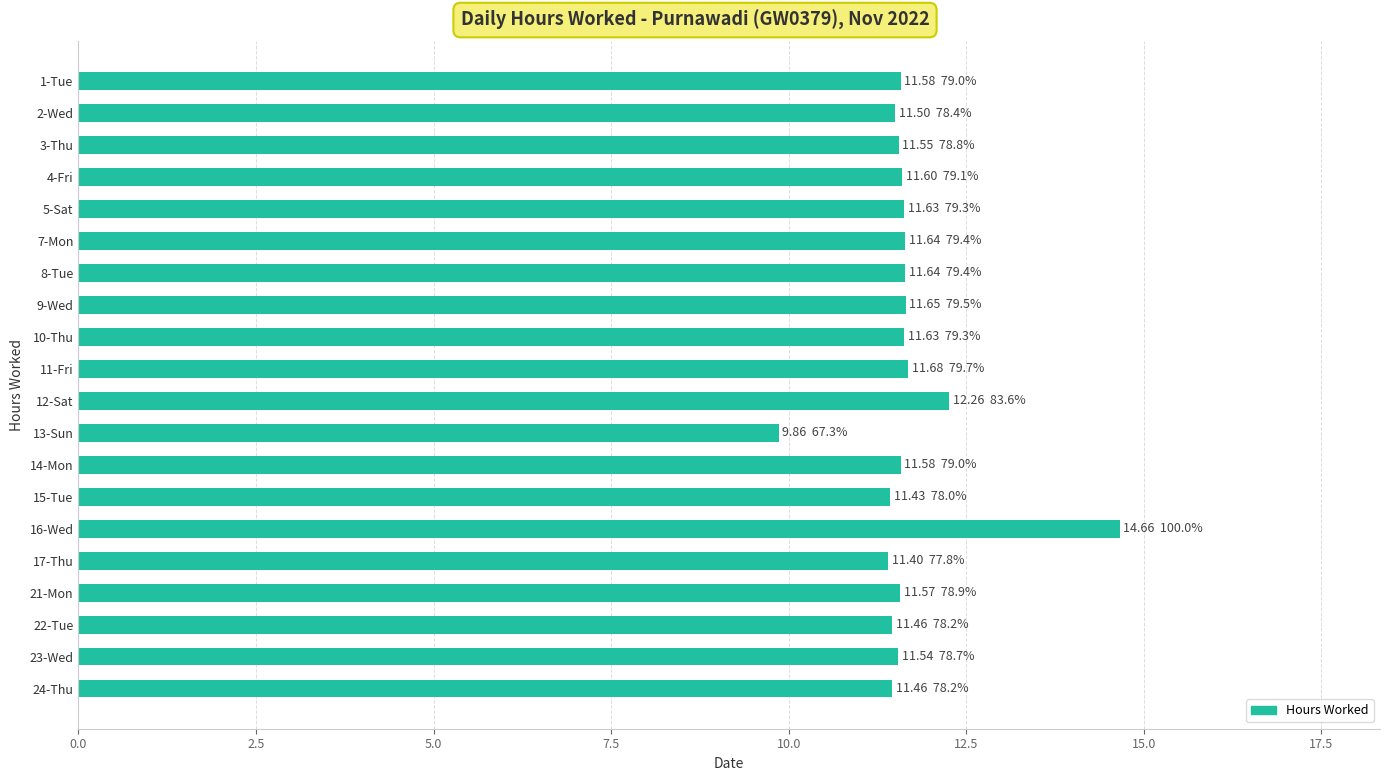

What is the average value?

11.7